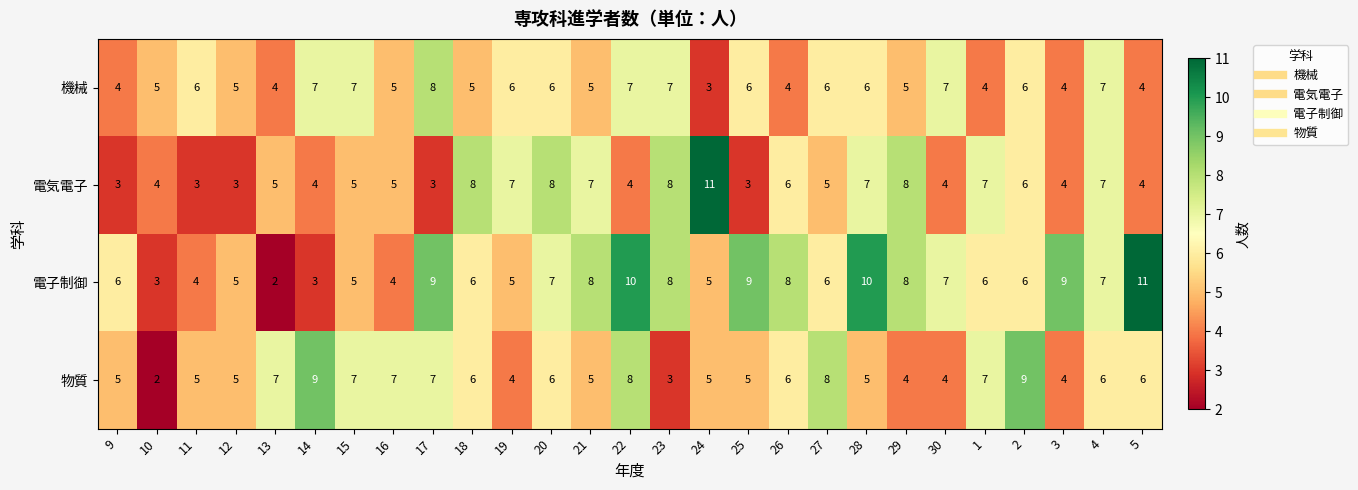

What is the sum of the 機械 values at 29 and 16?

10